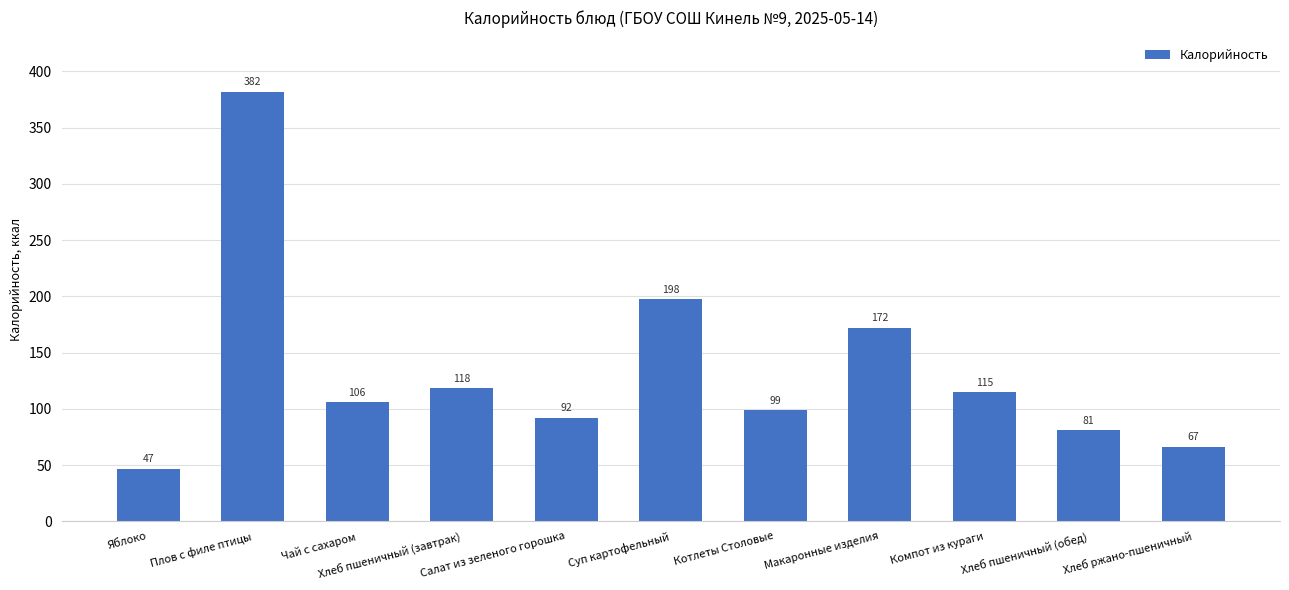

Rank the categories by value from lowest to highest.

Яблоко, Хлеб ржано-пшеничный, Хлеб пшеничный (обед), Салат из зеленого горошка, Котлеты Столовые, Чай с сахаром, Компот из кураги, Хлеб пшеничный (завтрак), Макаронные изделия, Суп картофельный, Плов с филе птицы